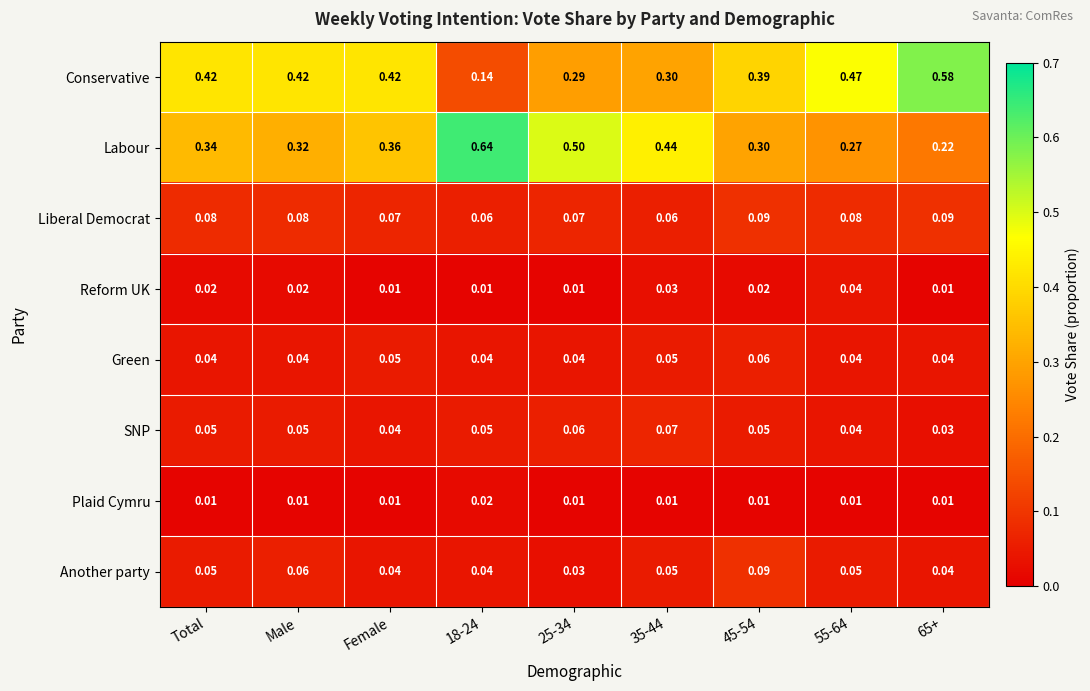

Which series has the largest range (max minus min)?

Conservative